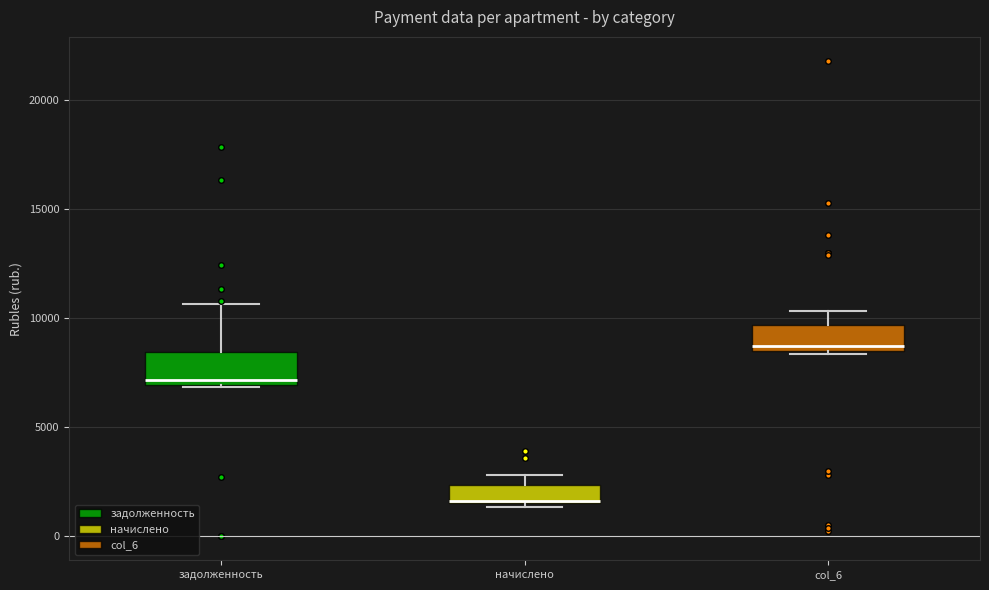

Reading left to right, transcribe this box plot: for each box, give where its median line is, the range the box spans, and where its two whiskers end, as read against the y-axis. The values are not printed on the chart, so give them approximately, as read against the axis.

задолженность: median 7000 (just above the box's lower edge), box 7000 to 8500, whiskers 7000 to 10500
начислено: median 1500 (drawn on the box's lower edge), box 1500 to 2500, whiskers 1500 (just below the box's lower edge) to 3000
col_6: median 8500 (just above the box's lower edge), box 8500 to 9500, whiskers 8500 to 10500